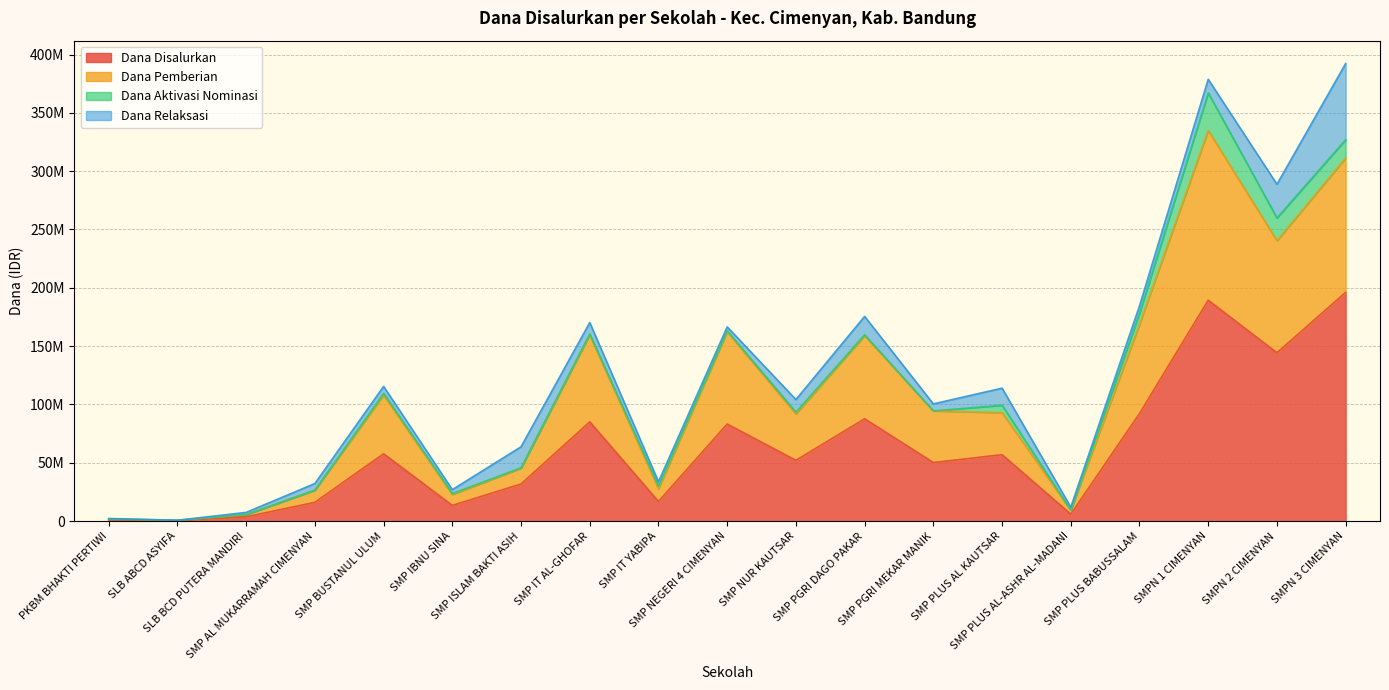

What are all the series names shown in the legend?

Dana Disalurkan, Dana Pemberian, Dana Aktivasi Nominasi, Dana Relaksasi